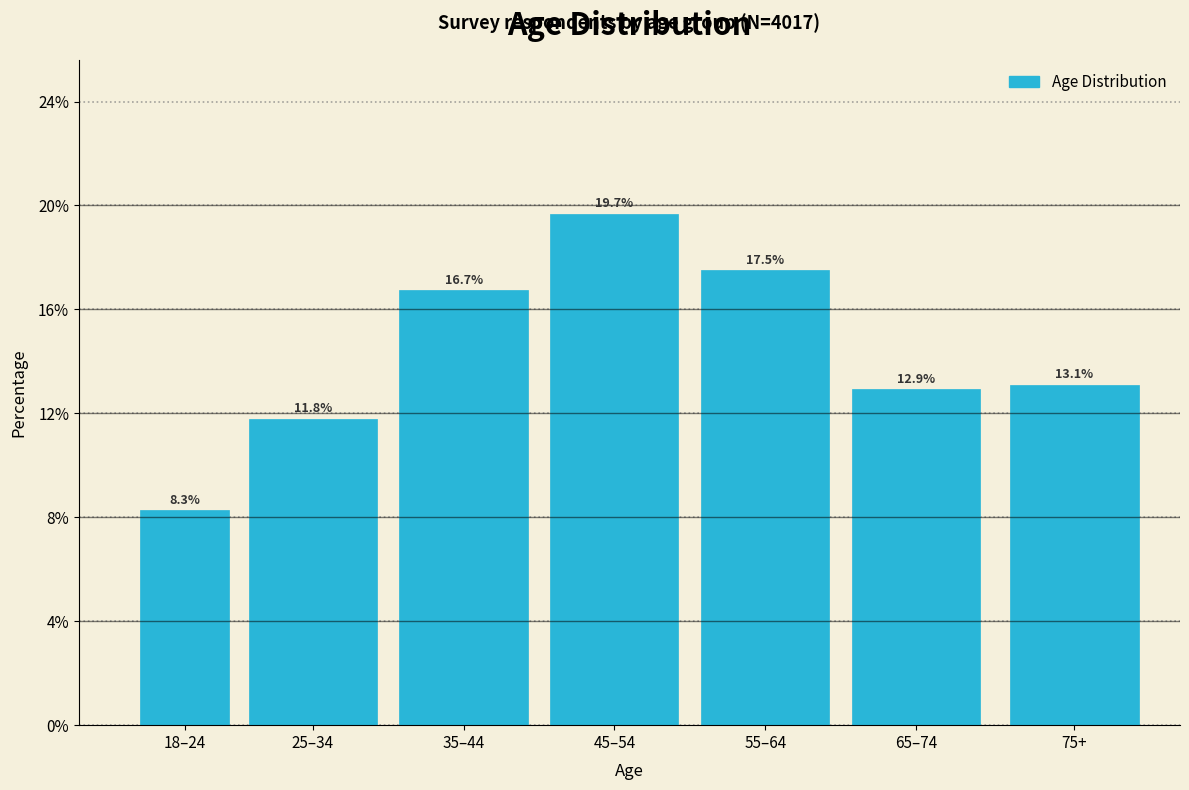

Reading right to left, what are all the values shown in this chart?

13.1	12.9	17.5	19.7	16.7	11.8	8.3